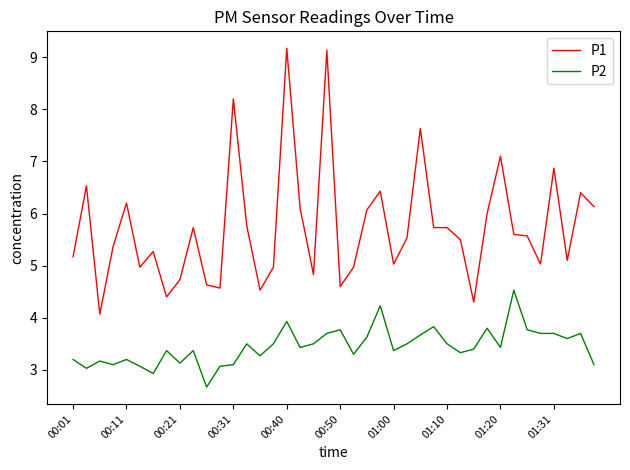

Which series has the widest spread of values?

P1